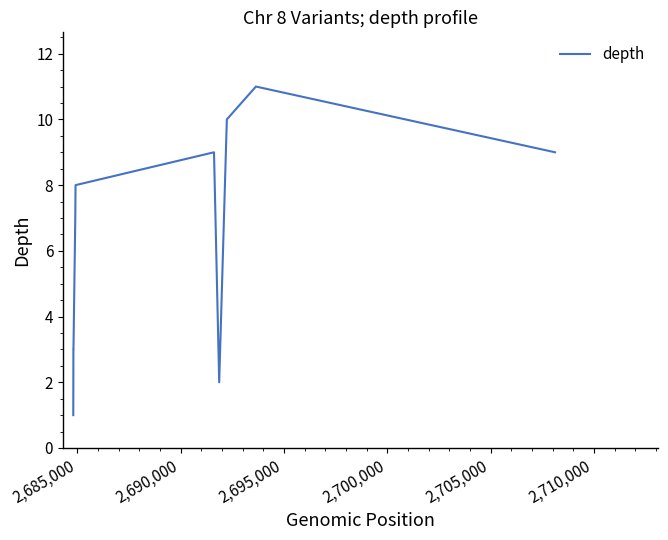

What is the difference between the maximum and minimum values?

10